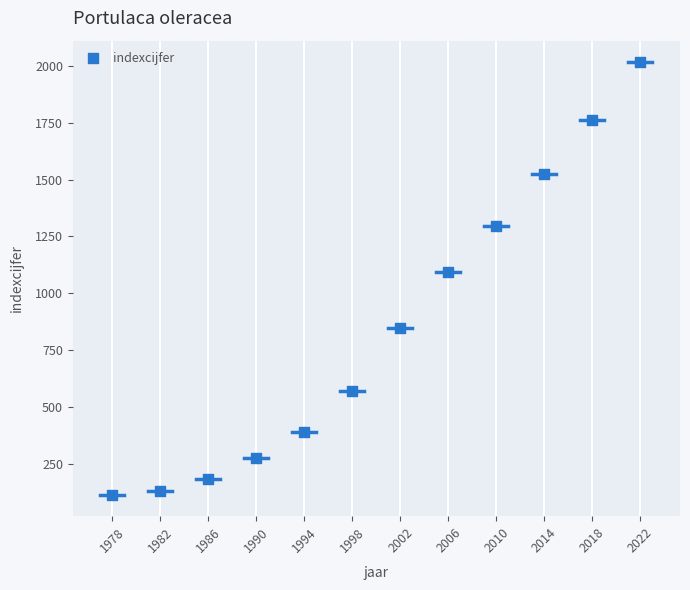

What Y value in the scatter plot is closest to 1065?

1095